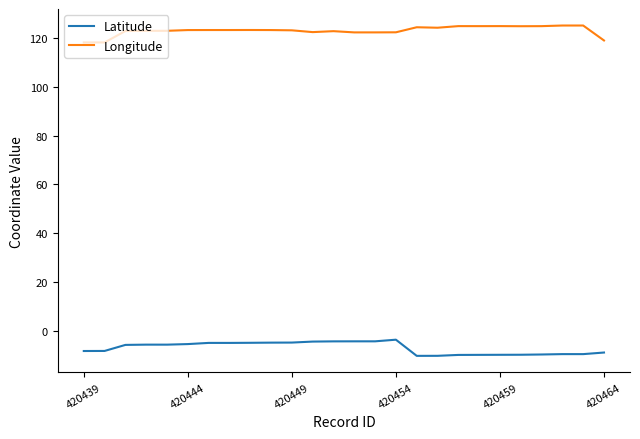

Which series has the largest total across all categories?

Longitude